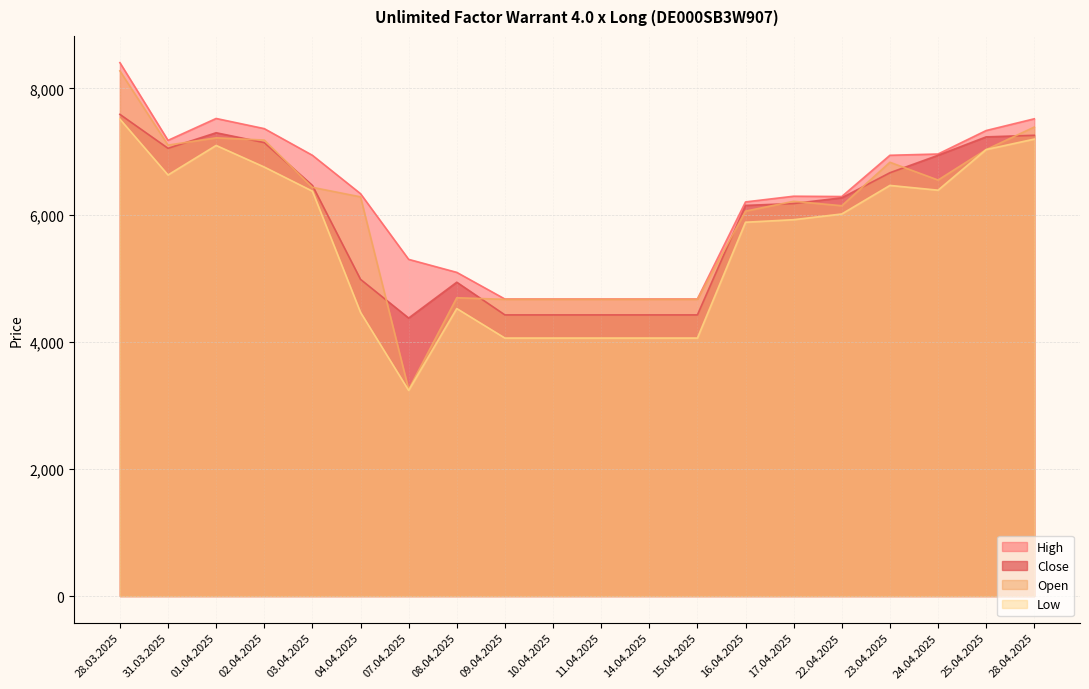

What is the average value of the Open series?

6005